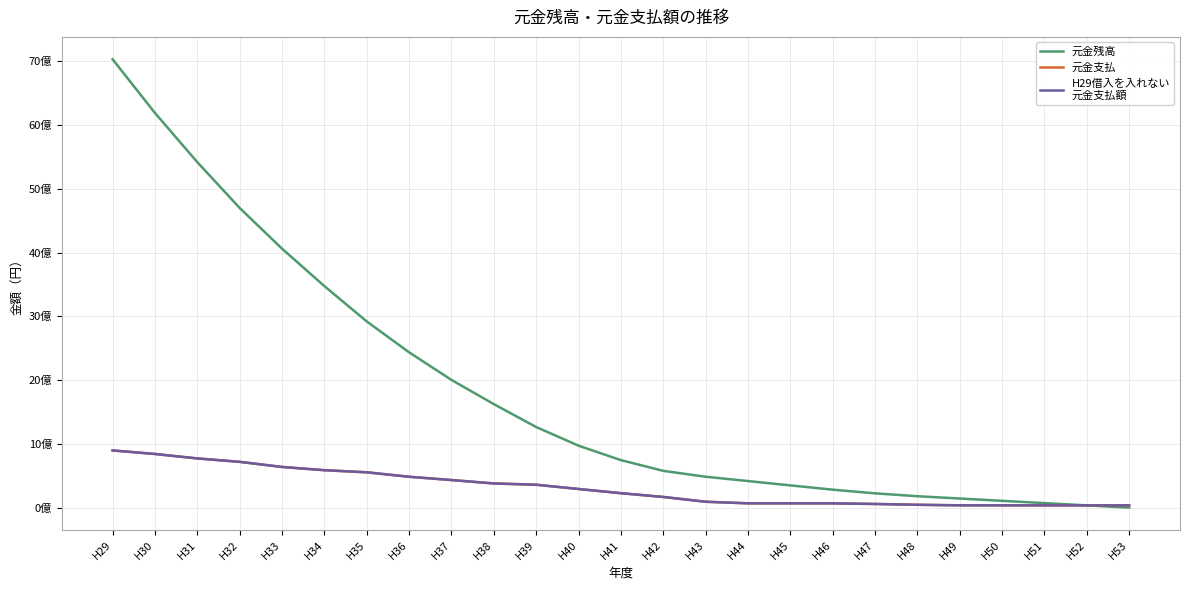

Does the chart display data point markers on the line(s)?

No